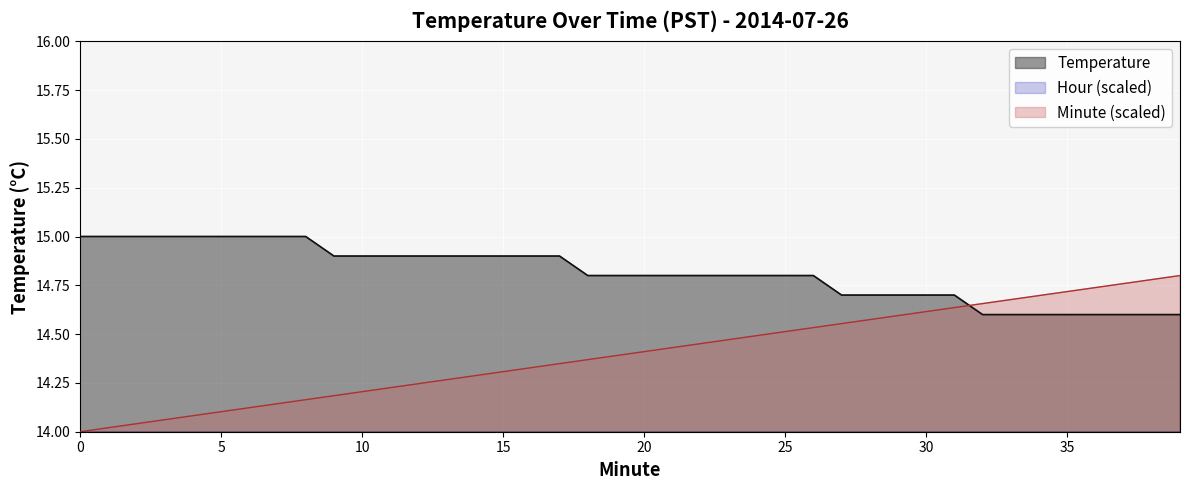

Where do Minute and Temperature first cross each other?

31 and 32